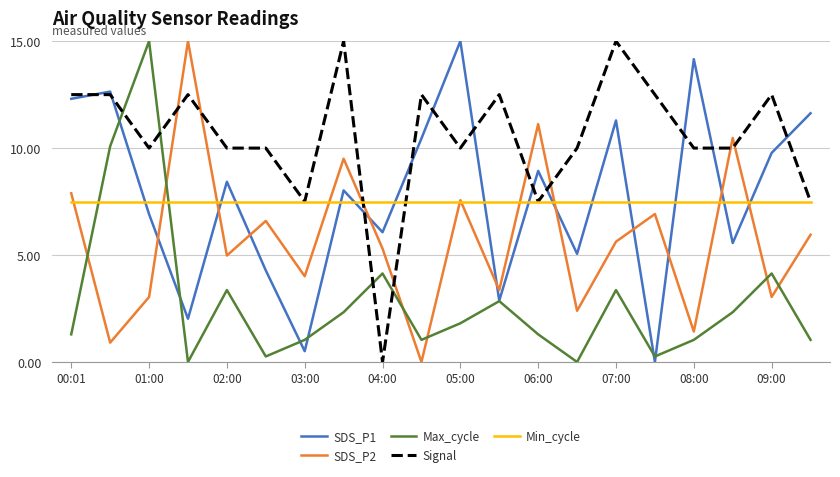

How many intersections are there between SDS_P2 and Signal?

8